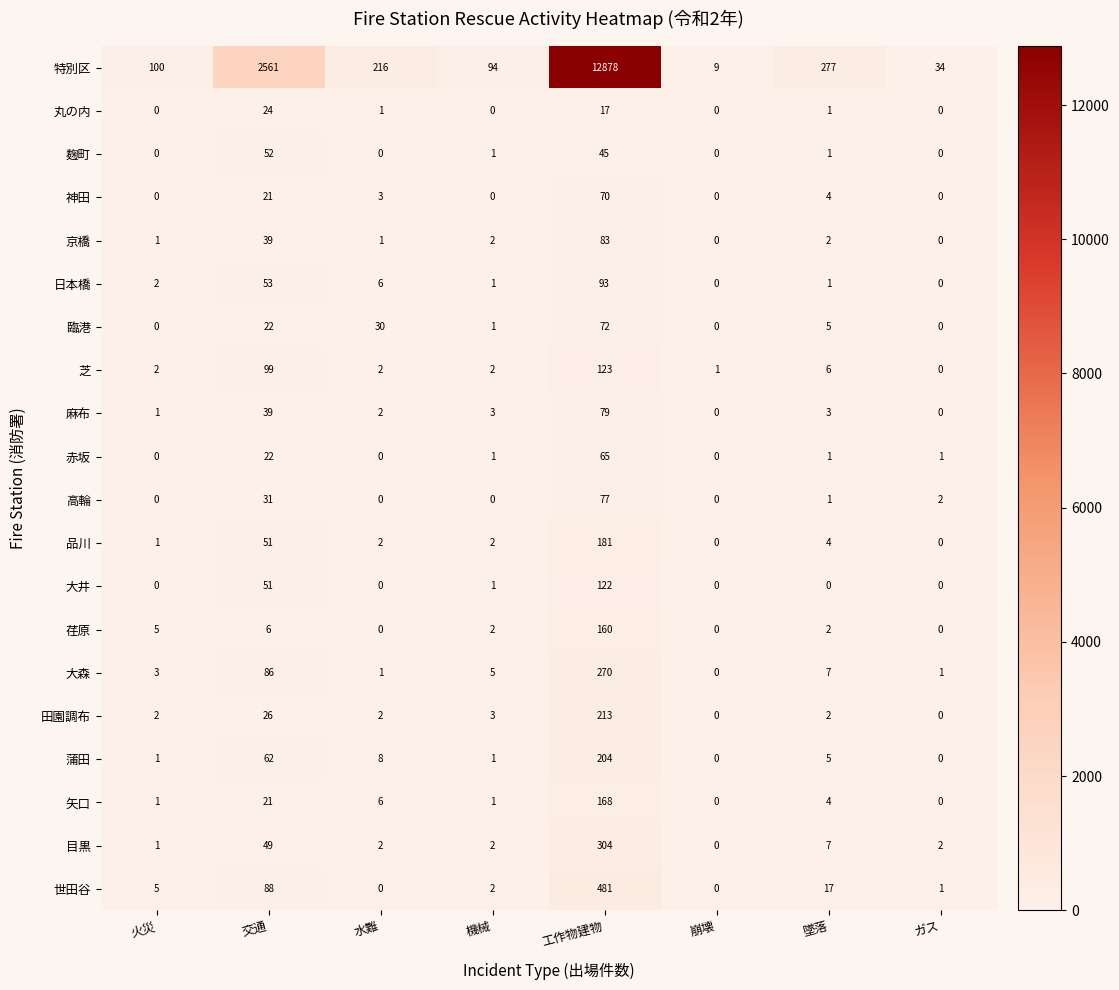

How many positive values does the 日本橋 series have?

6